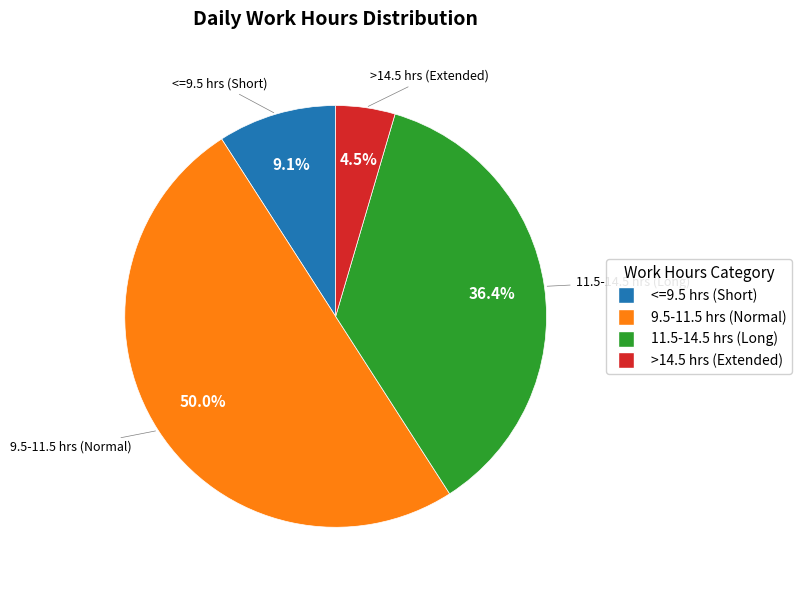

How many slices are in this pie chart?

4